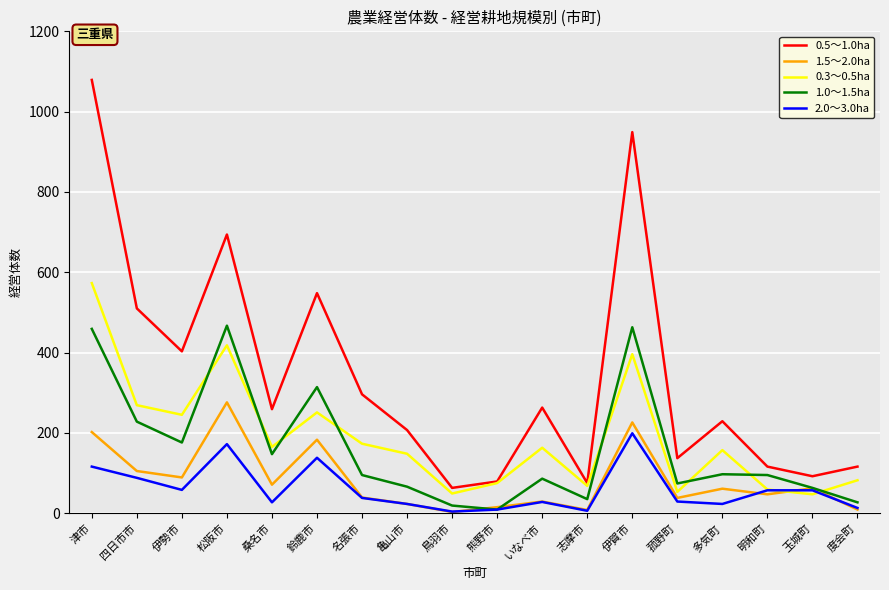

List the series in order of their peak value, highest first.

0.5～1.0ha, 0.3～0.5ha, 1.0～1.5ha, 1.5～2.0ha, 2.0～3.0ha